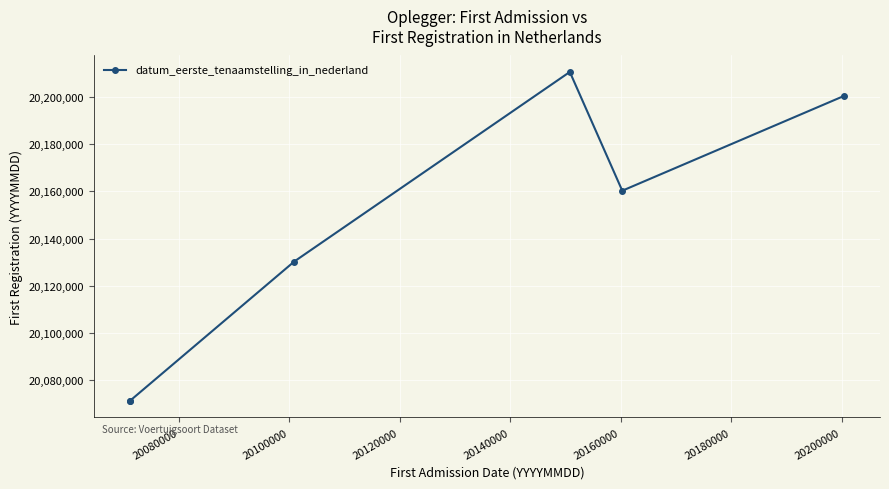

Approximately how many times larger is the value at 20100000 compared to 20140000?

1.0